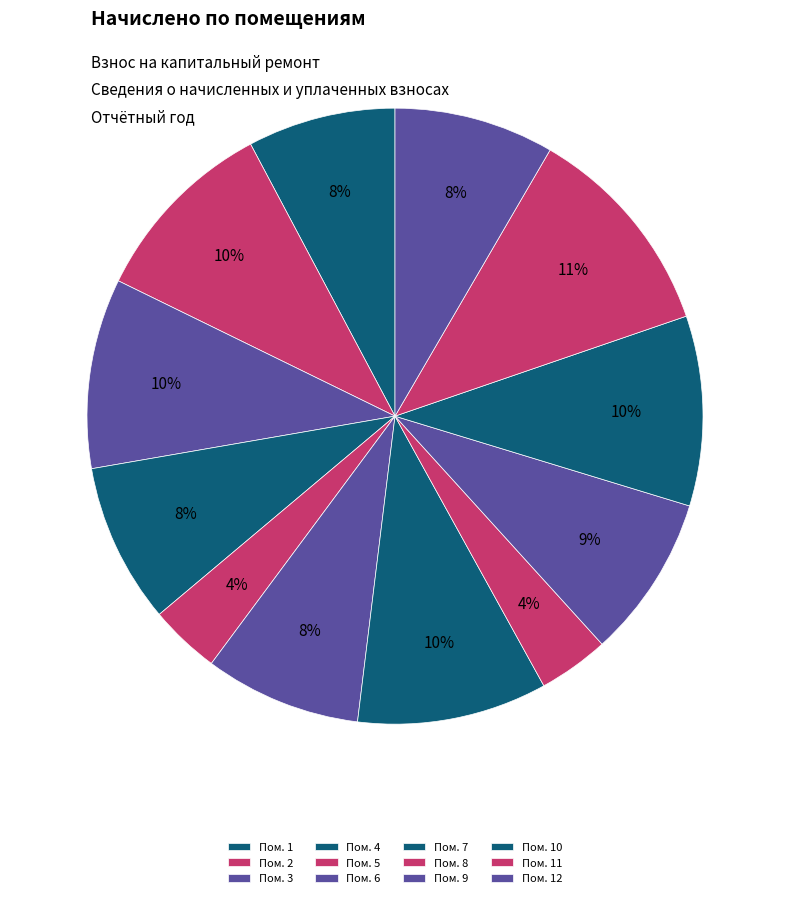

How many slices are in this pie chart?

12